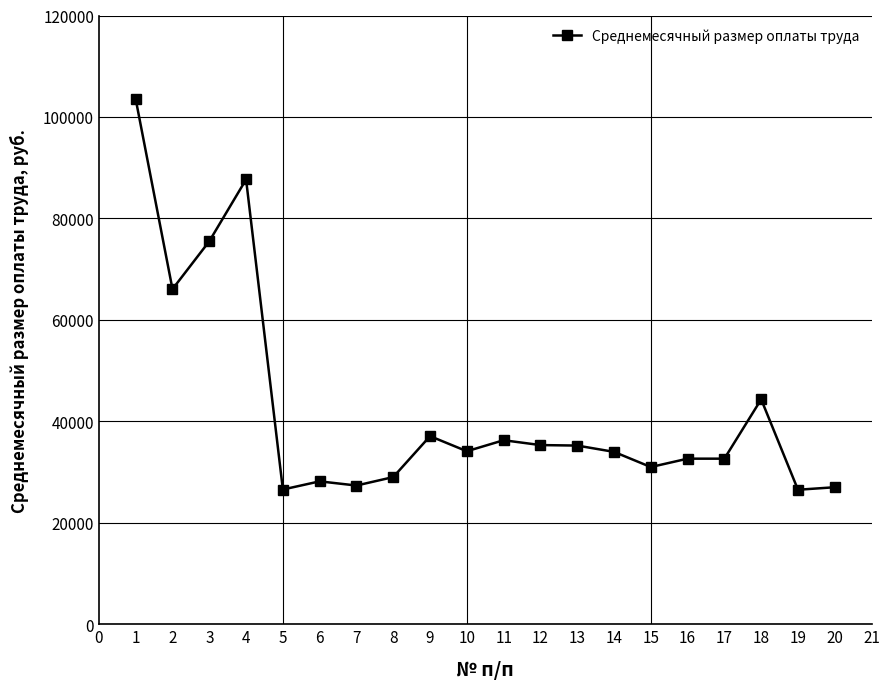

At which category does the data reach its first local peak?

4